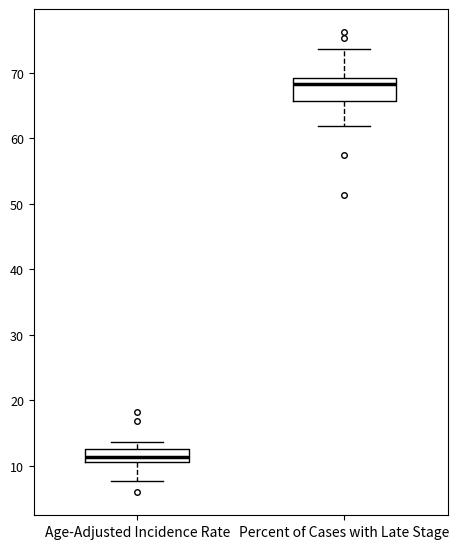

Comparing the boxes themselves (not the whiskers), which one is the tallest?

Percent of Cases with Late Stage